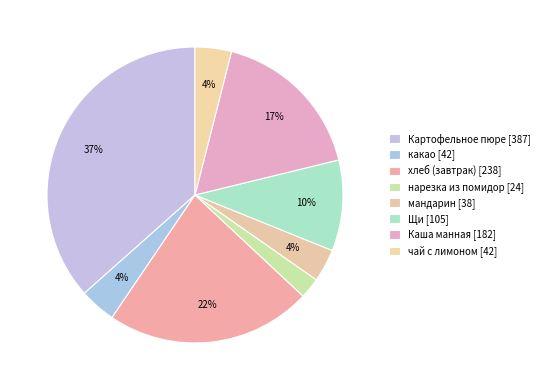

True or false: мандарин accounts for 4% of the total.

True